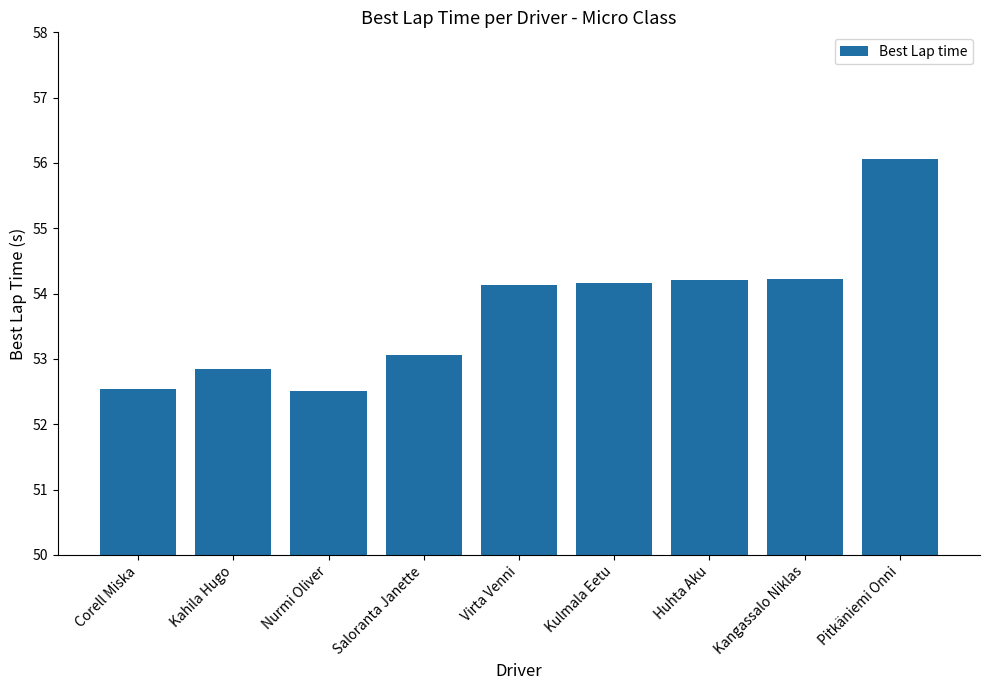

What value does the data have at Saloranta Janette?

53.1